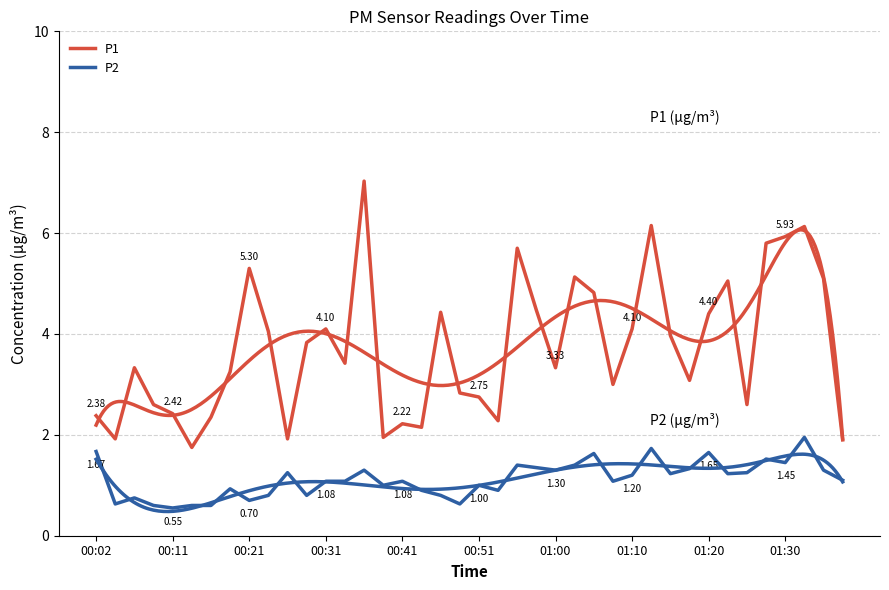

What is the difference between the maximum and minimum values in the P2 series?

1.4